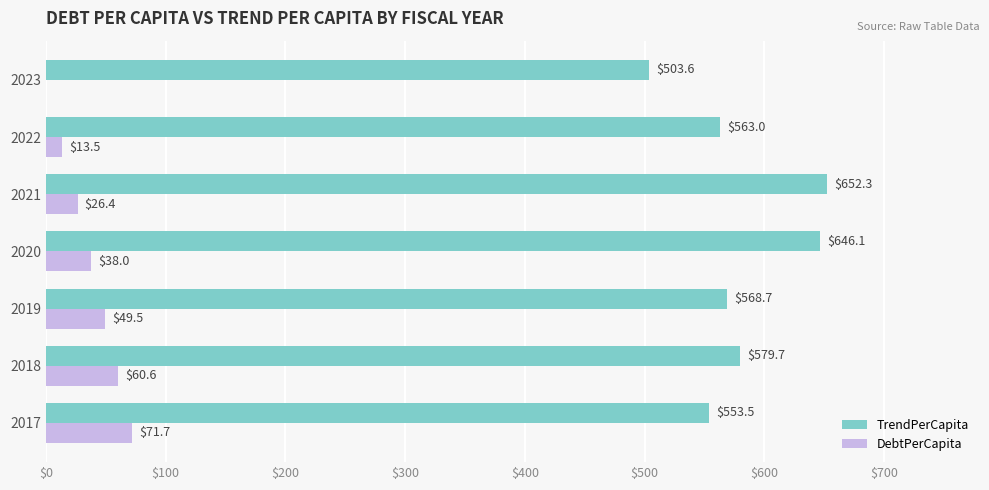

At which label is DebtPerCapita closest to 35?

2020